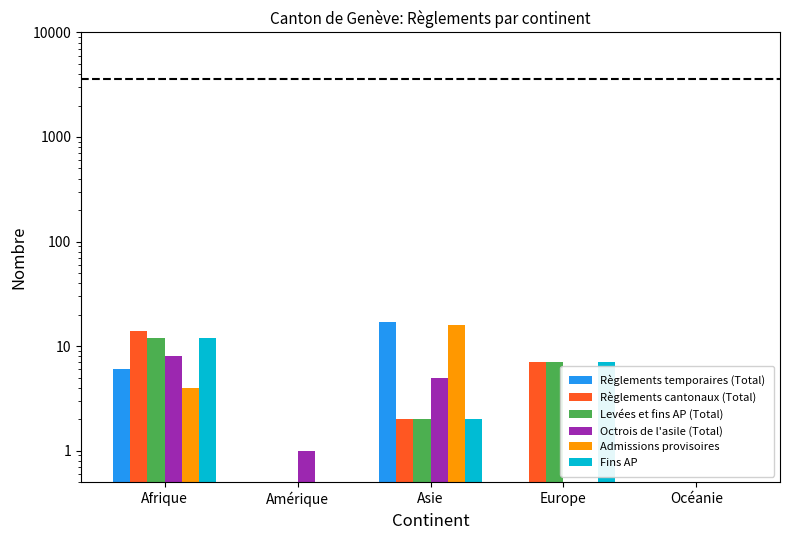

True or false: Levées et fins AP (Total) has a value of 0.0 at Océanie.

False